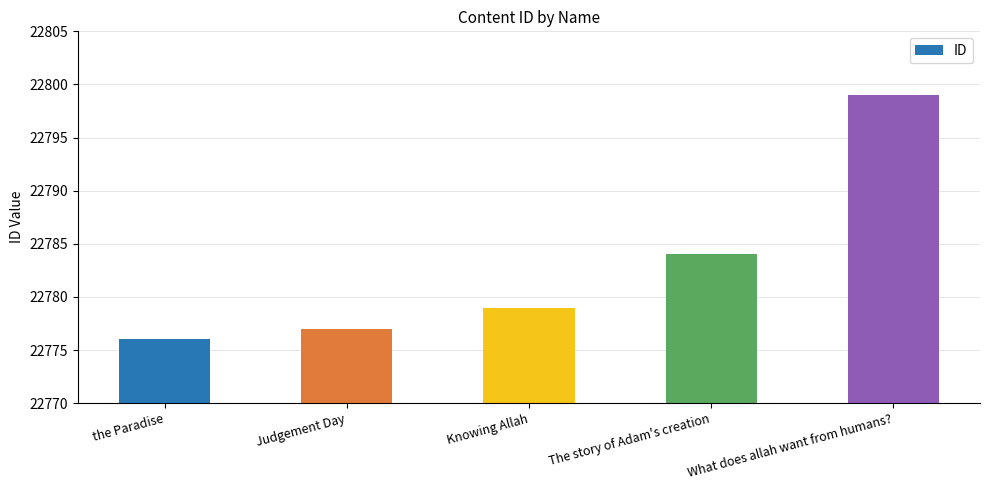

What value does the data have at What does allah want from humans?, to the nearest 5?

22800